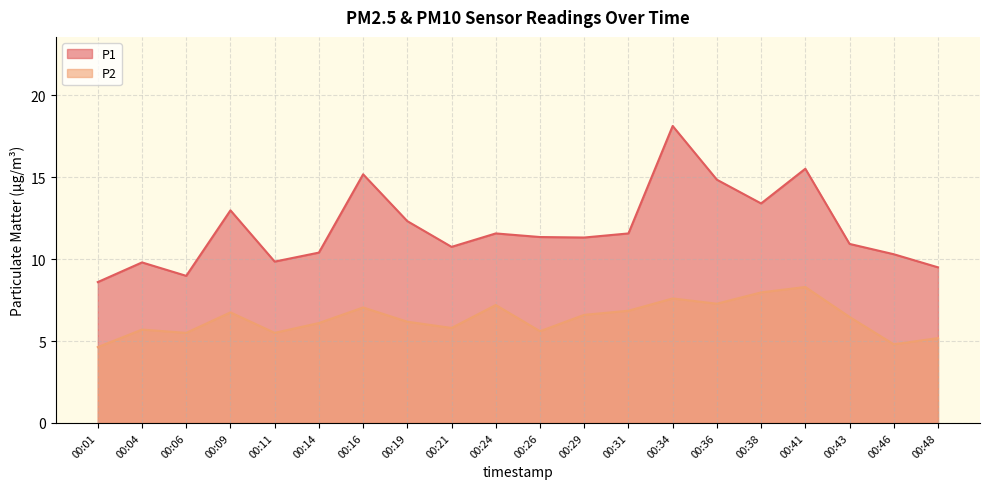

At which label does P1 reach its minimum?

00:01